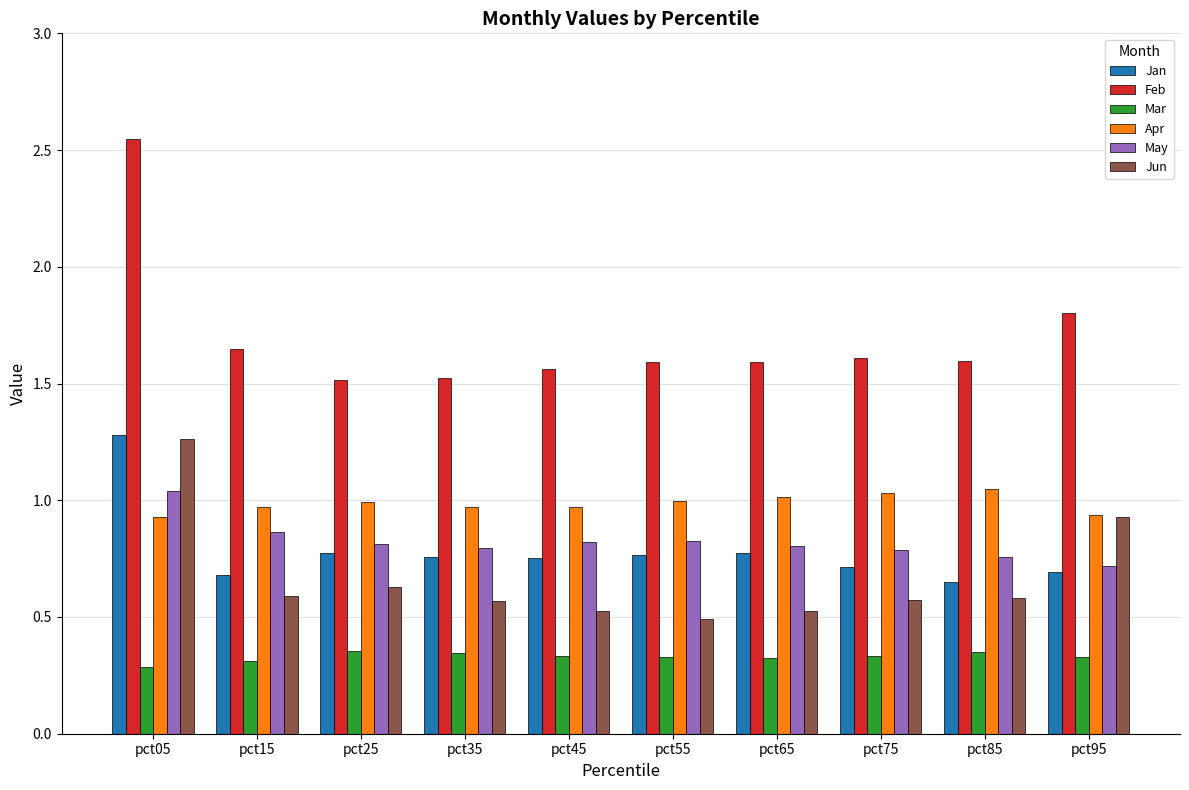

Does the chart contain stacked bars?

No